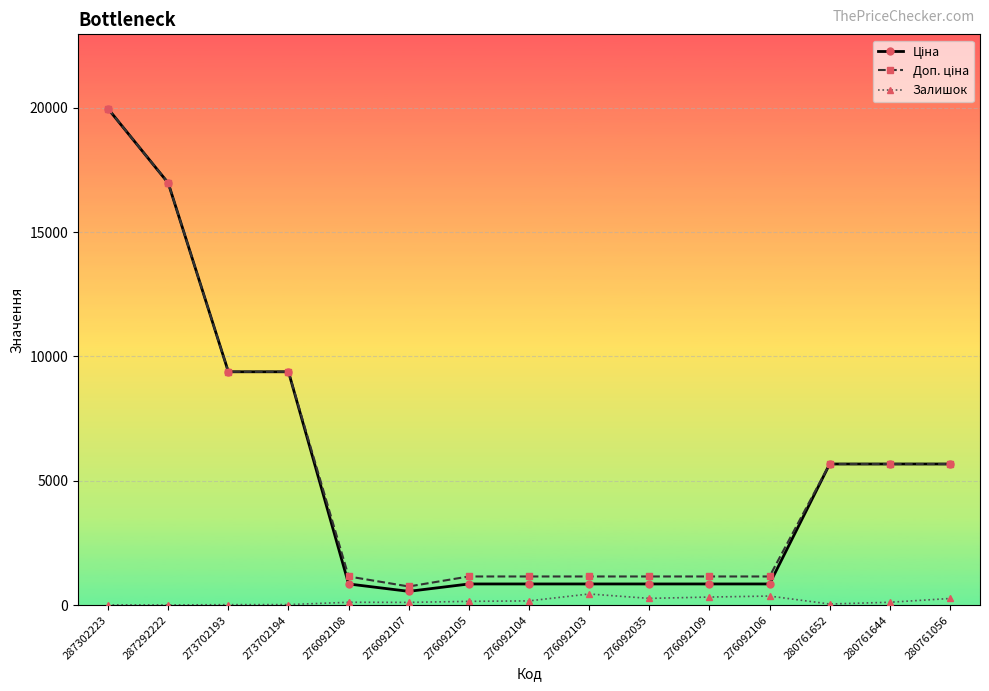

What is the difference between the Залишок values at 287292222 and 276092107?

103.0